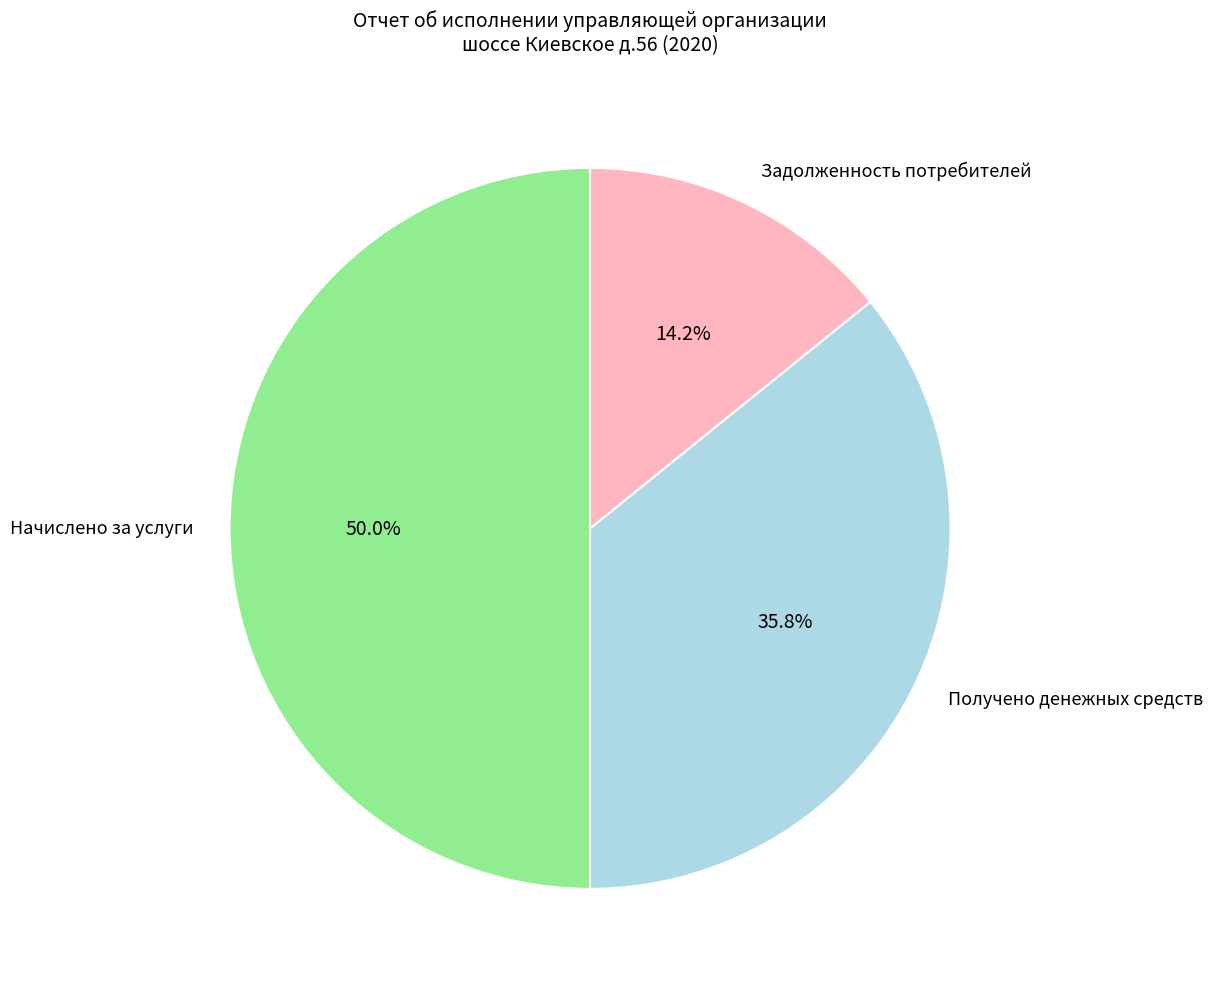

Approximately how many times larger is the value at Задолженность потребителей compared to Получено денежных средств?

0.4